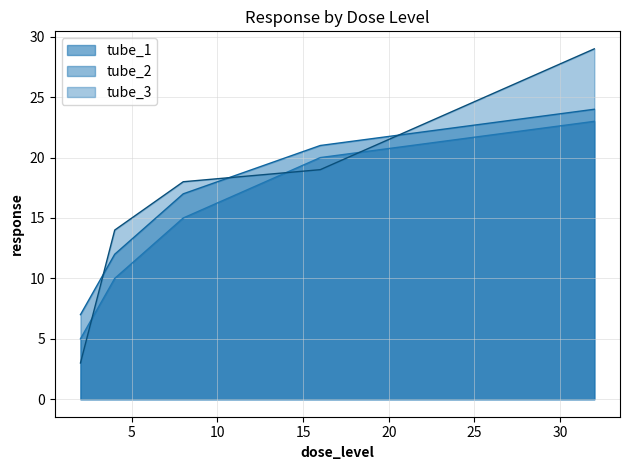

At how many categories does at least one series exceed 6?

5